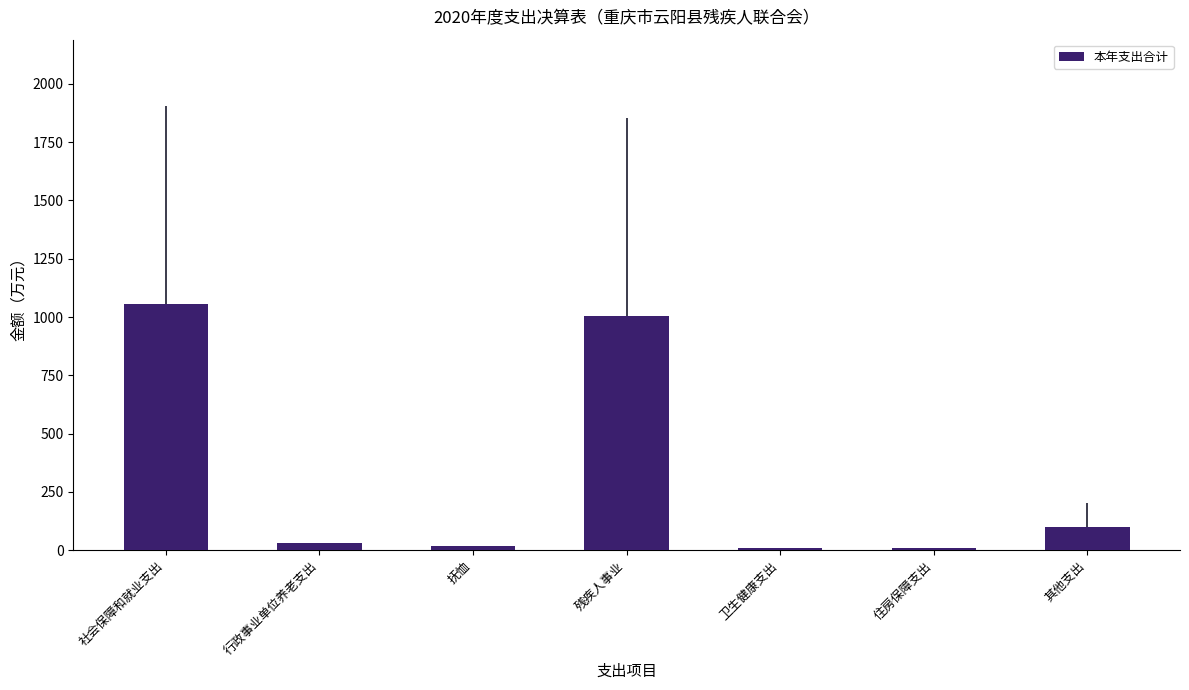

How many bars are there in total?

7